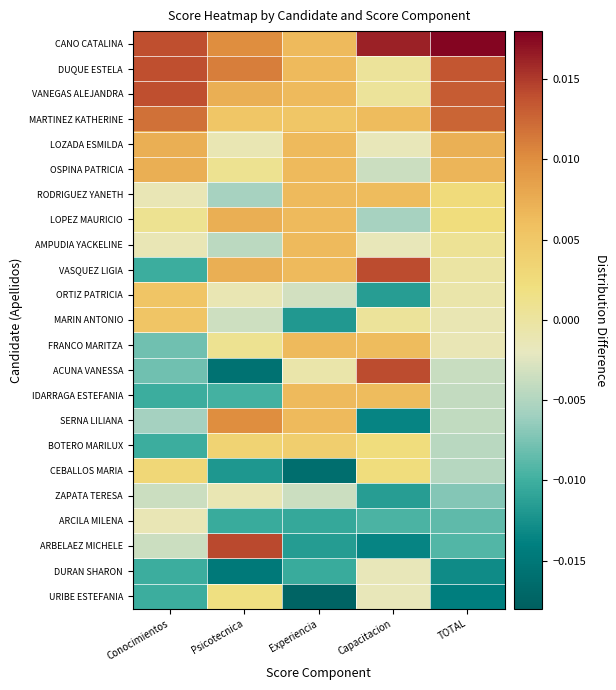

Reading right to left, what are all the values shown in this chart?

CANO CATALINA: TOTAL=0.0	Capacitacion=0.0	Experiencia=0.0	Psicotecnica=0.0	Conocimientos=0.0
DUQUE ESTELA: TOTAL=0.0	Capacitacion=0.0	Experiencia=0.0	Psicotecnica=0.0	Conocimientos=0.0
VANEGAS ALEJANDRA: TOTAL=0.0	Capacitacion=0.0	Experiencia=0.0	Psicotecnica=0.0	Conocimientos=0.0
MARTINEZ KATHERINE: TOTAL=0.0	Capacitacion=0.0	Experiencia=0.0	Psicotecnica=0.0	Conocimientos=0.0
LOZADA ESMILDA: TOTAL=0.0	Capacitacion=-0.0	Experiencia=0.0	Psicotecnica=-0.0	Conocimientos=0.0
OSPINA PATRICIA: TOTAL=0.0	Capacitacion=-0.0	Experiencia=0.0	Psicotecnica=0.0	Conocimientos=0.0
RODRIGUEZ YANETH: TOTAL=0.0	Capacitacion=0.0	Experiencia=0.0	Psicotecnica=-0.0	Conocimientos=-0.0
LOPEZ MAURICIO: TOTAL=0.0	Capacitacion=-0.0	Experiencia=0.0	Psicotecnica=0.0	Conocimientos=0.0
AMPUDIA YACKELINE: TOTAL=0.0	Capacitacion=-0.0	Experiencia=0.0	Psicotecnica=-0.0	Conocimientos=-0.0
VASQUEZ LIGIA: TOTAL=-0.0	Capacitacion=0.0	Experiencia=0.0	Psicotecnica=0.0	Conocimientos=-0.0
ORTIZ PATRICIA: TOTAL=-0.0	Capacitacion=-0.0	Experiencia=-0.0	Psicotecnica=-0.0	Conocimientos=0.0
MARIN ANTONIO: TOTAL=-0.0	Capacitacion=0.0	Experiencia=-0.0	Psicotecnica=-0.0	Conocimientos=0.0
FRANCO MARITZA: TOTAL=-0.0	Capacitacion=0.0	Experiencia=0.0	Psicotecnica=0.0	Conocimientos=-0.0
ACUNA VANESSA: TOTAL=-0.0	Capacitacion=0.0	Experiencia=-0.0	Psicotecnica=-0.0	Conocimientos=-0.0
IDARRAGA ESTEFANIA: TOTAL=-0.0	Capacitacion=0.0	Experiencia=0.0	Psicotecnica=-0.0	Conocimientos=-0.0
SERNA LILIANA: TOTAL=-0.0	Capacitacion=-0.0	Experiencia=0.0	Psicotecnica=0.0	Conocimientos=-0.0
BOTERO MARILUX: TOTAL=-0.0	Capacitacion=0.0	Experiencia=0.0	Psicotecnica=0.0	Conocimientos=-0.0
CEBALLOS MARIA: TOTAL=-0.0	Capacitacion=0.0	Experiencia=-0.0	Psicotecnica=-0.0	Conocimientos=0.0
ZAPATA TERESA: TOTAL=-0.0	Capacitacion=-0.0	Experiencia=-0.0	Psicotecnica=-0.0	Conocimientos=-0.0
ARCILA MILENA: TOTAL=-0.0	Capacitacion=-0.0	Experiencia=-0.0	Psicotecnica=-0.0	Conocimientos=-0.0
ARBELAEZ MICHELE: TOTAL=-0.0	Capacitacion=-0.0	Experiencia=-0.0	Psicotecnica=0.0	Conocimientos=-0.0
DURAN SHARON: TOTAL=-0.0	Capacitacion=-0.0	Experiencia=-0.0	Psicotecnica=-0.0	Conocimientos=-0.0
URIBE ESTEFANIA: TOTAL=-0.0	Capacitacion=-0.0	Experiencia=-0.0	Psicotecnica=0.0	Conocimientos=-0.0